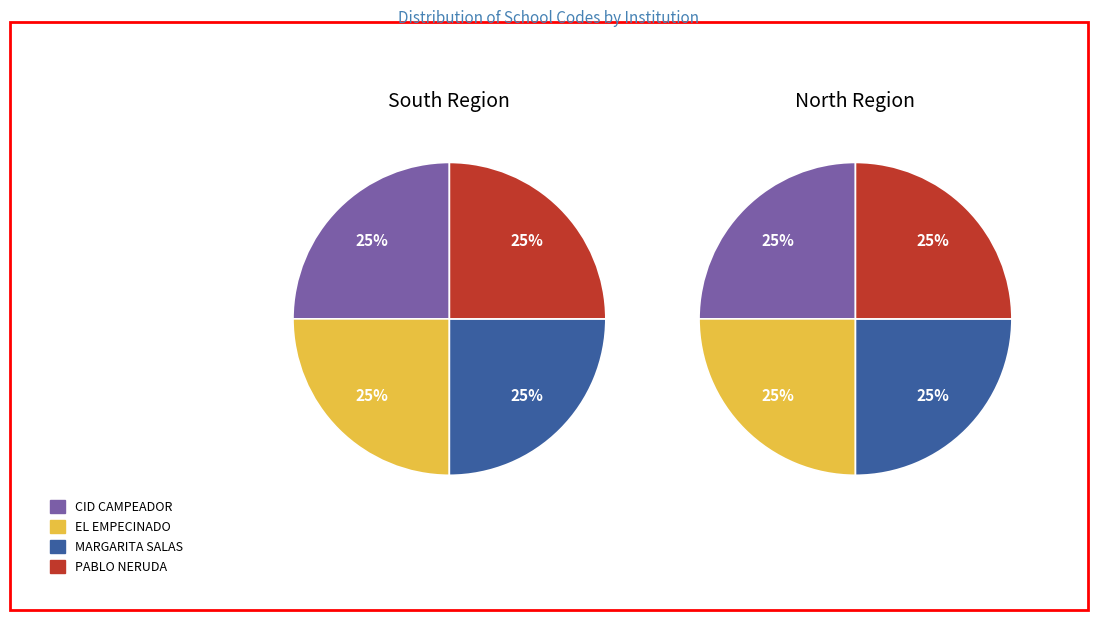

Is there any slice that represents more than half of the pie?

No